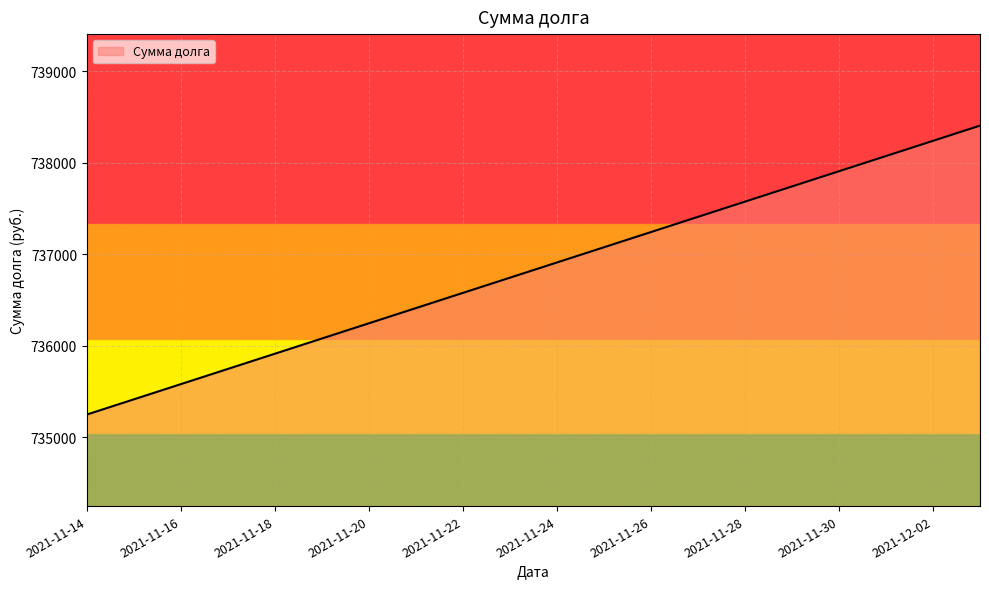

What is the difference between the maximum and minimum values?

3157.5